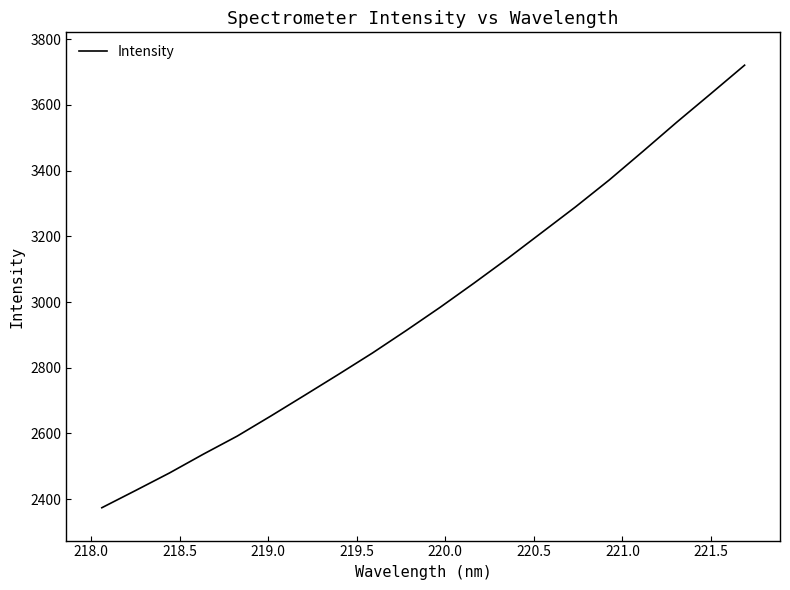

What is the minimum value shown in the chart?

2373.9